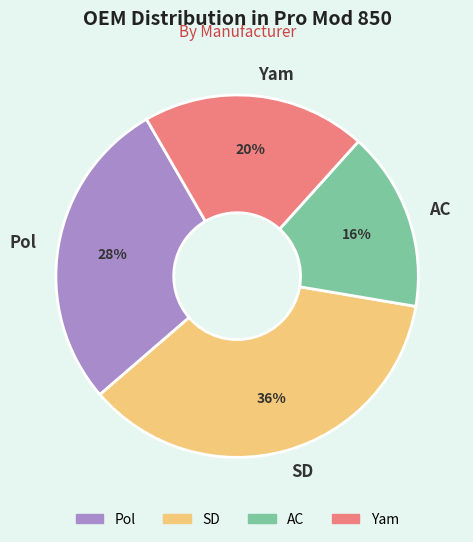

To the nearest percent, what percentage of the pie is Yam?

20%